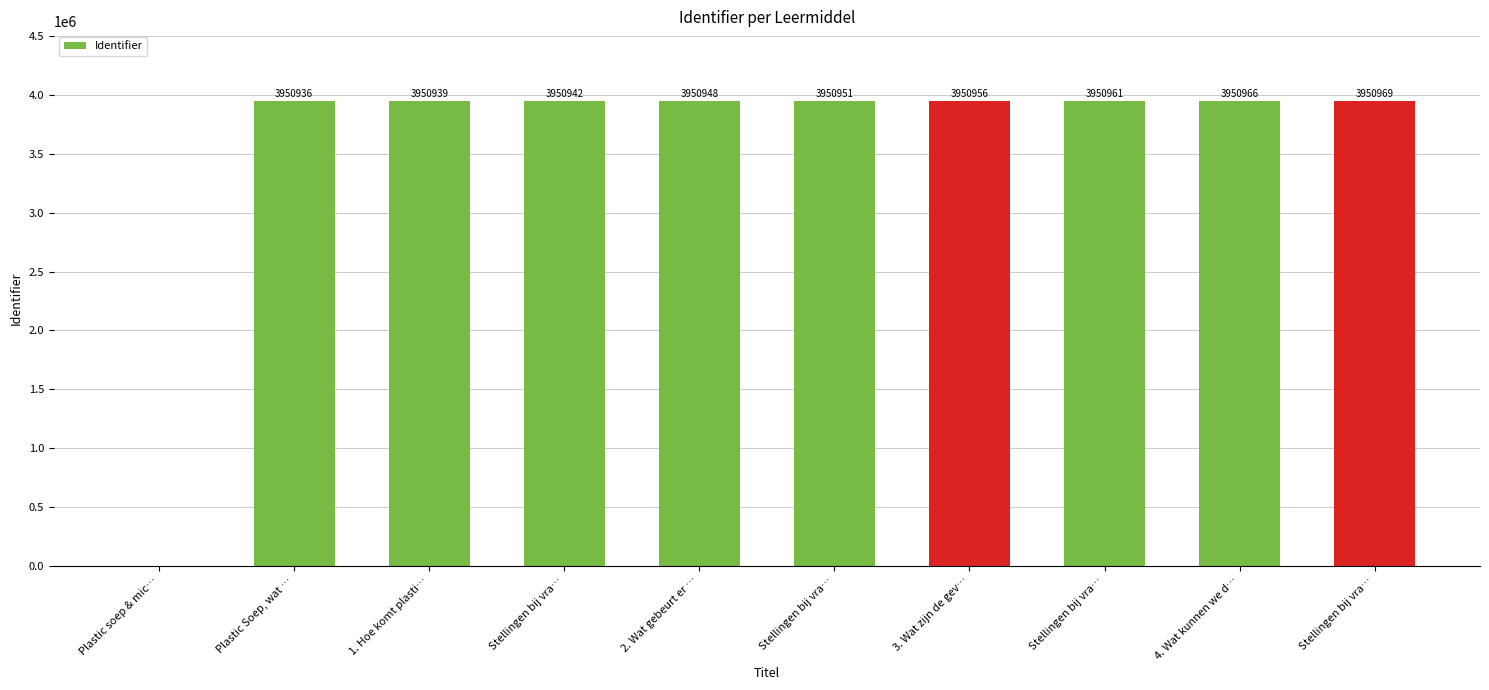

The value at 4. Wat kunnen we d… is 1450435. True or false?

False